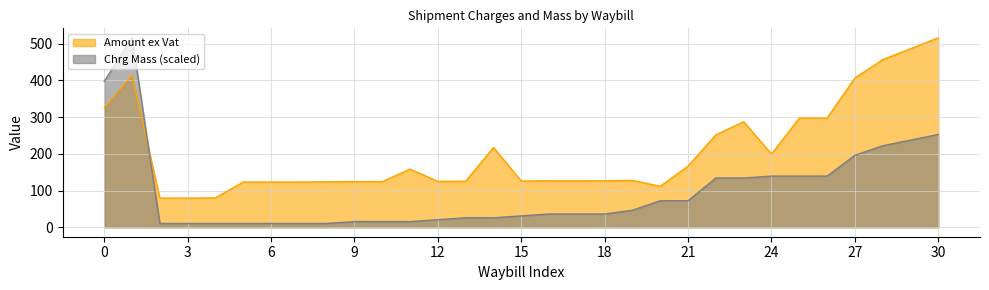

Which series has the largest total across all categories?

Amount ex Vat